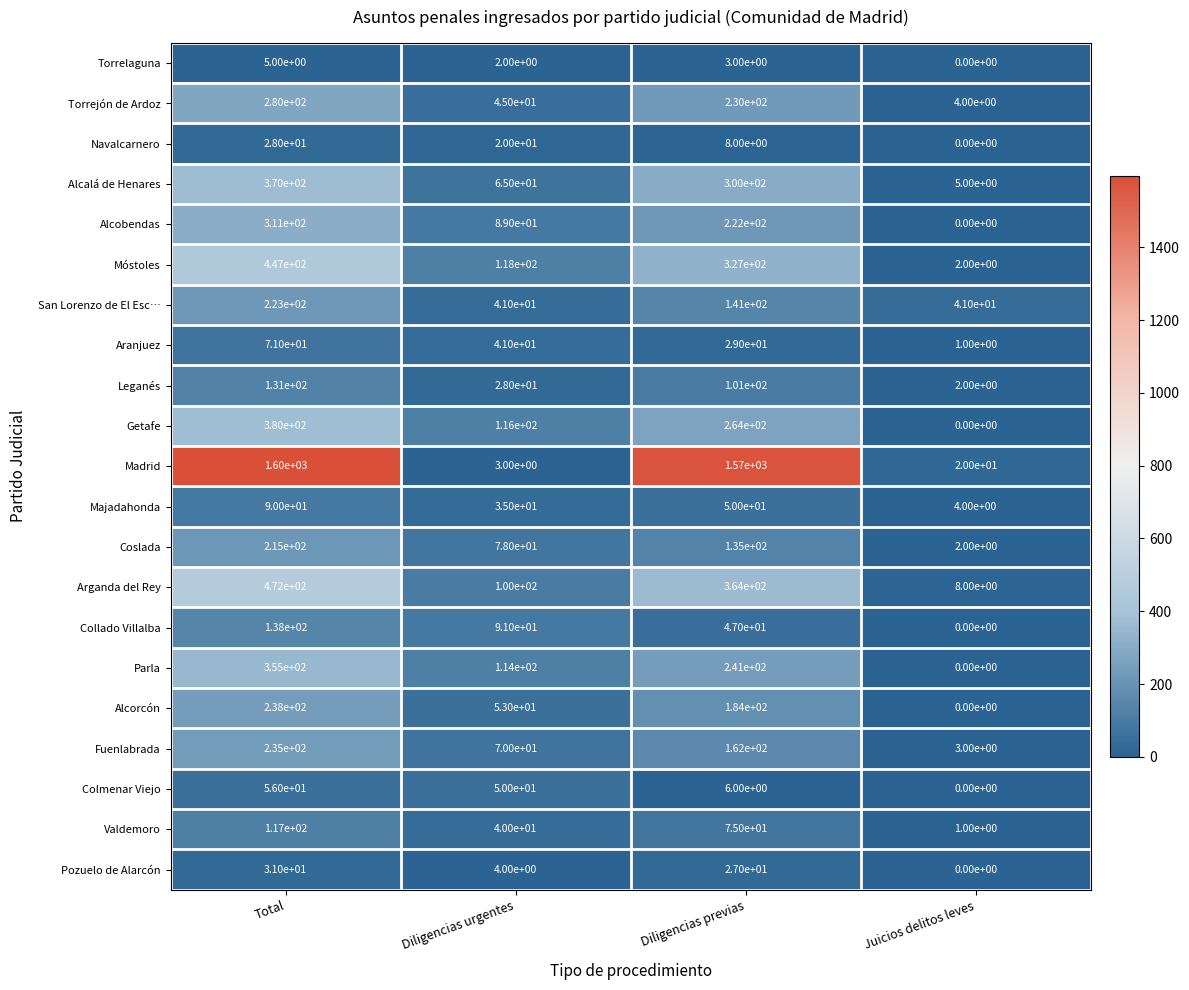

Is it true that Madrid equals 30 at Juicios delitos leves?

False